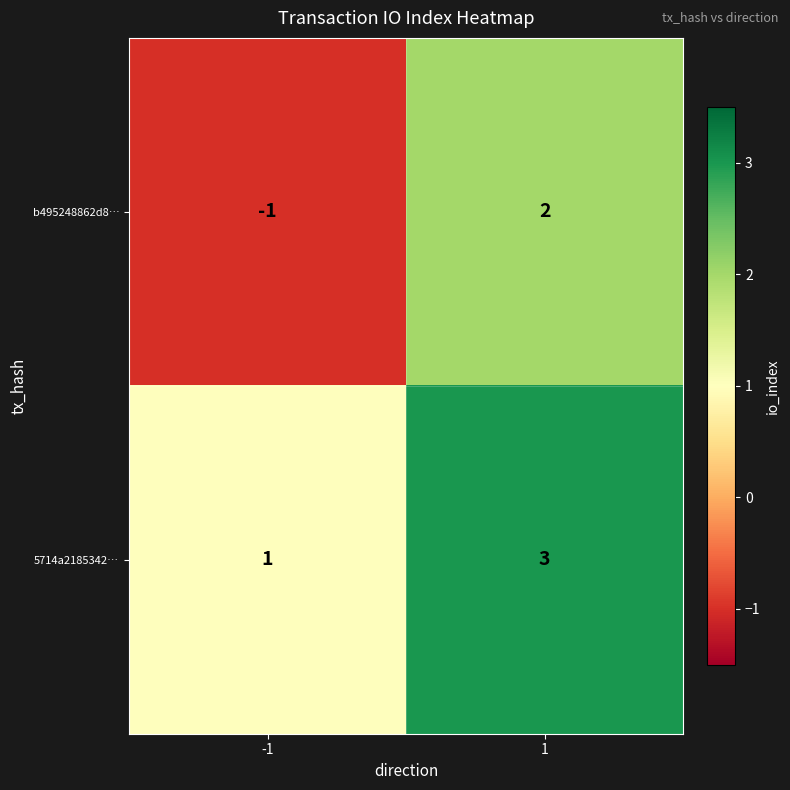

List the series in order of their overall mean, lowest first.

b495248862d8…, 5714a2185342…